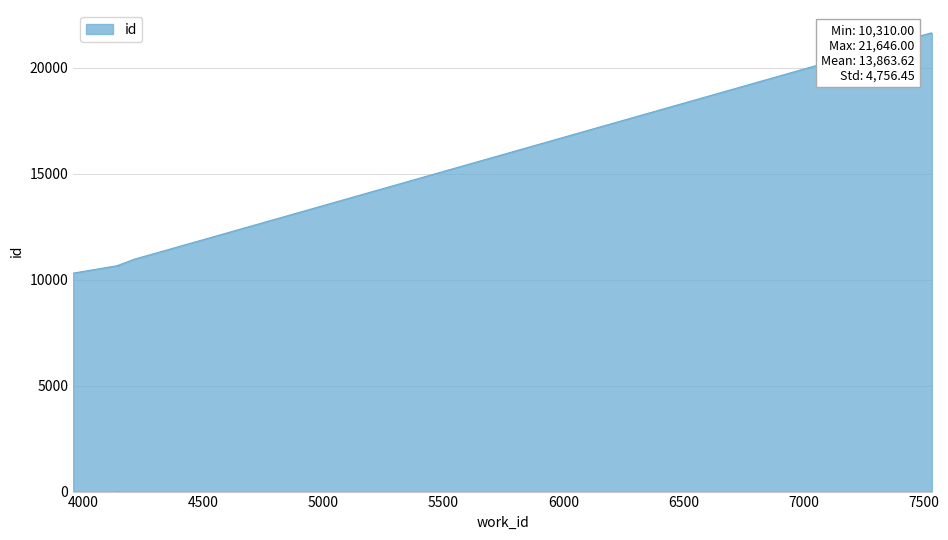

Does the chart display data point markers on the line(s)?

No